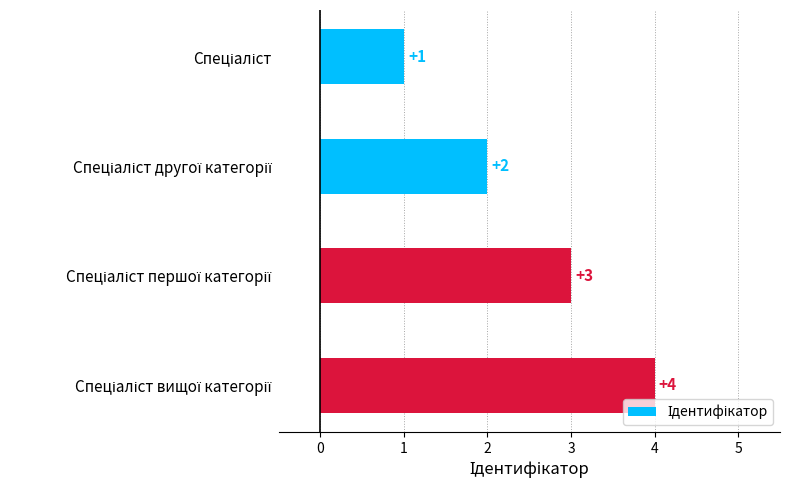

What is the difference between the maximum and minimum values?

3